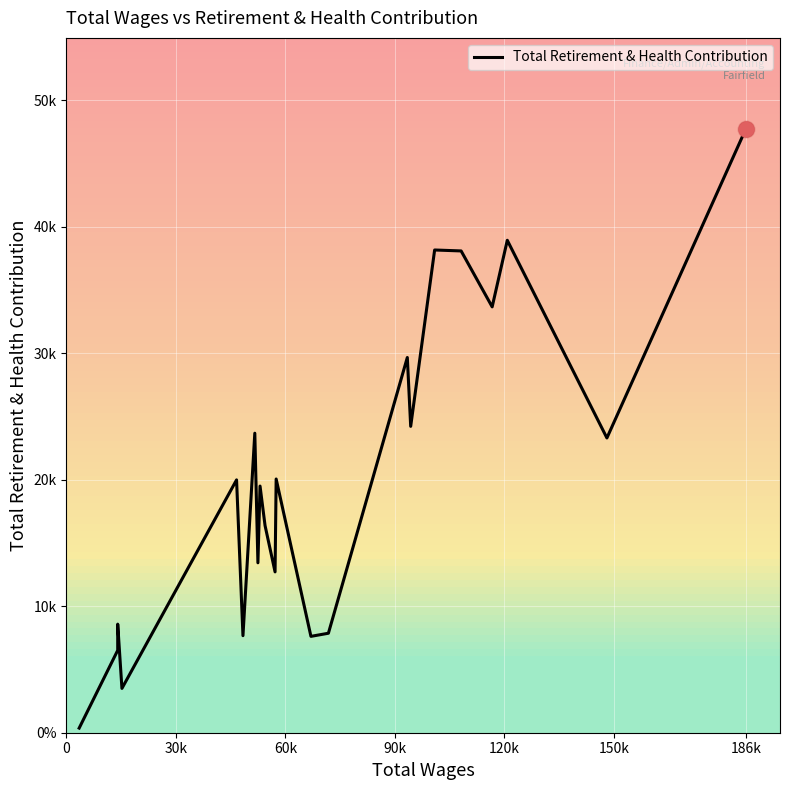

How many lines are shown in the chart?

1